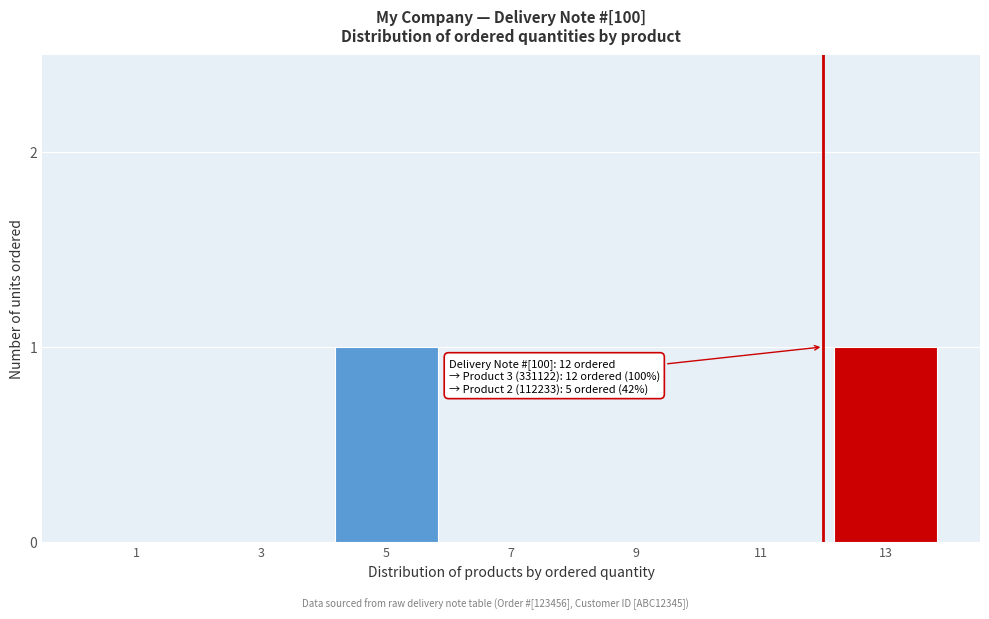

Reading right to left, what are all the values shown in this chart?

13=1	11=0	9=0	7=0	5=1	3=0	1=0